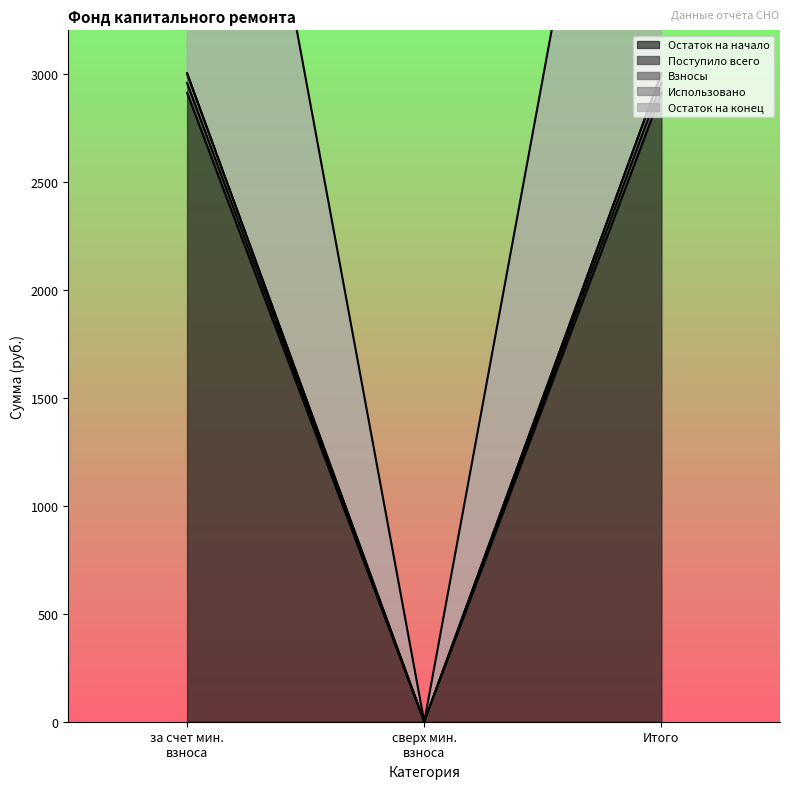

Which series has the widest spread of values?

Взносы